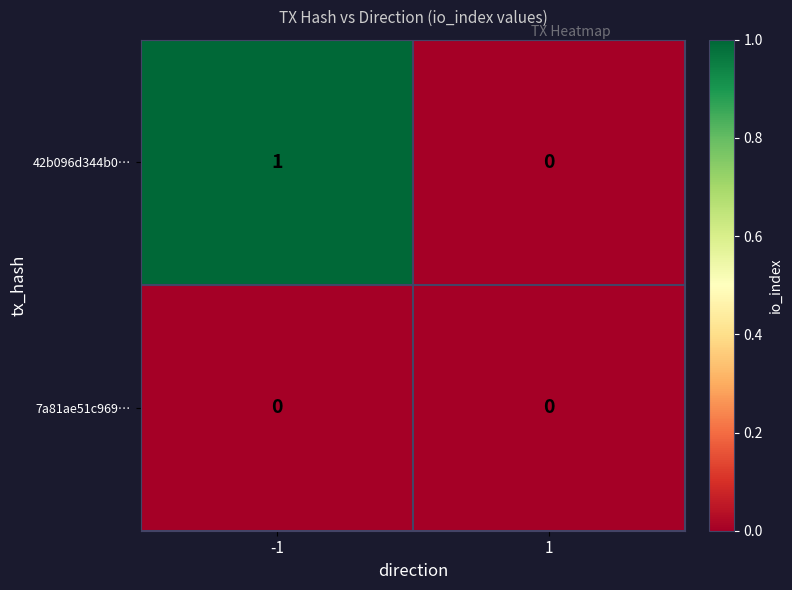

At -1, list the series in order from largest to smallest.

42b096d344b0…, 7a81ae51c969…